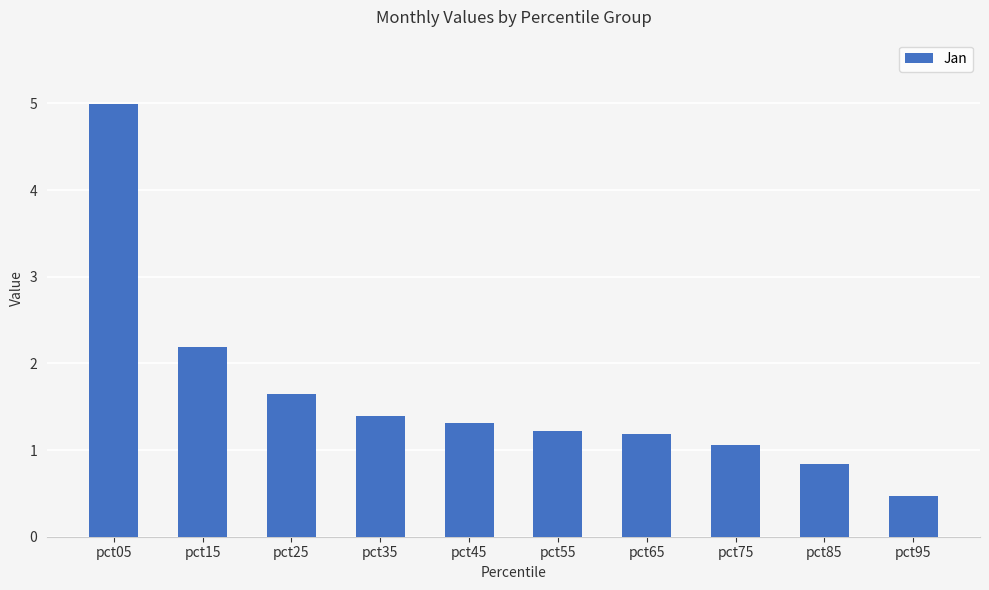

Where is the data nearest to the value 2?

pct15